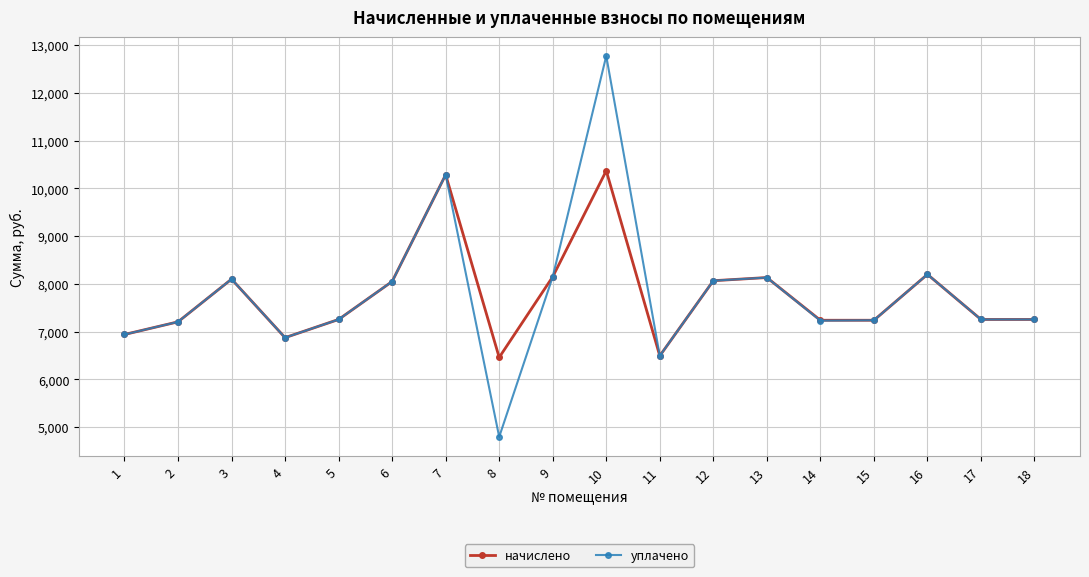

Is the value of уплачено at 17 greater than the value of начислено at 6?

No